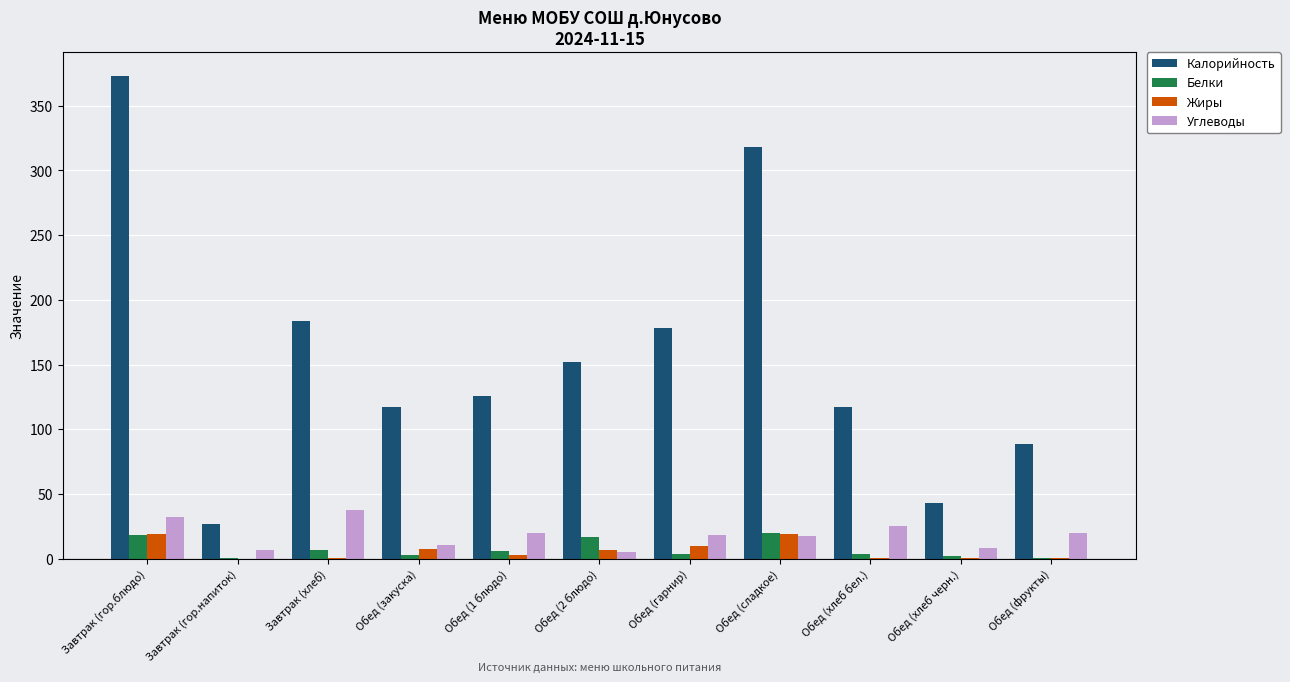

What is the sum of all Белки values?

80.4